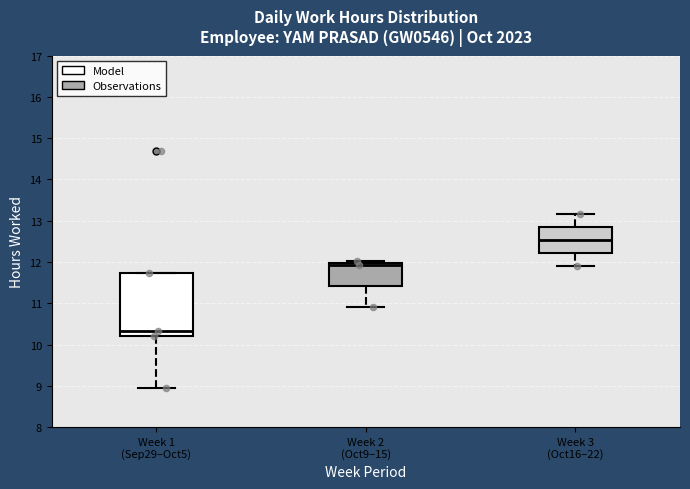

Comparing the boxes themselves (not the whiskers), which one is the tallest?

Week 1 (Sep29–Oct5)